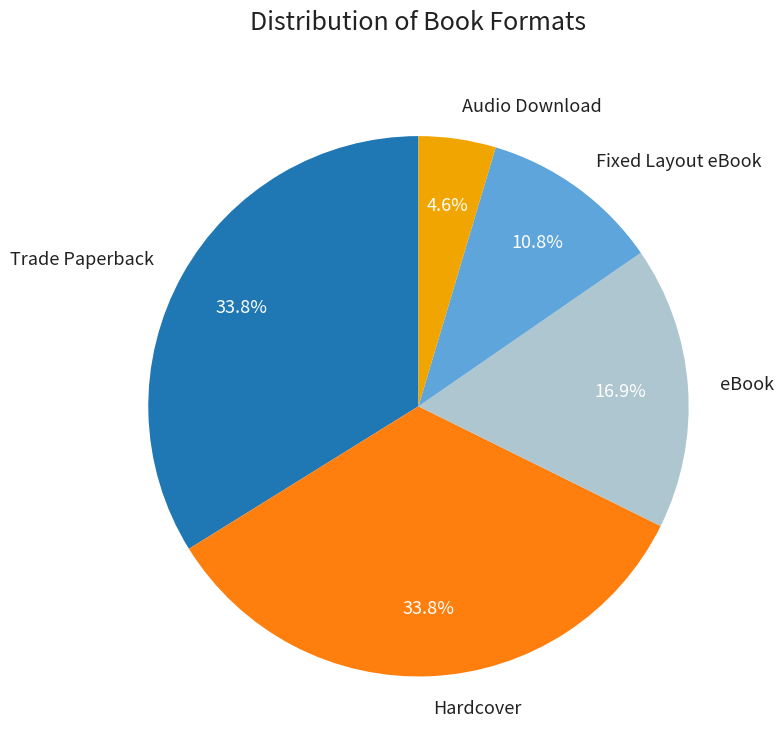

What is the ratio of the value at Trade Paperback to the value at Audio Download?

7.3